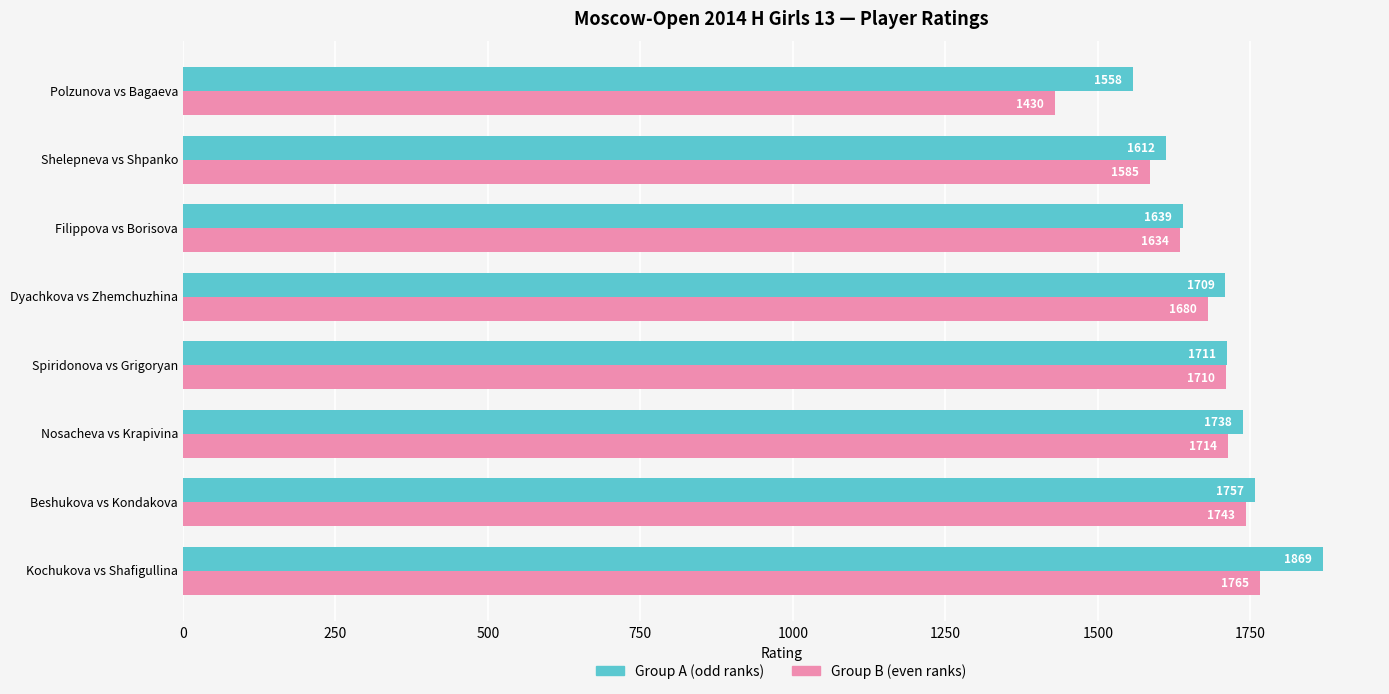

Rank the series by their maximum value, from lowest to highest.

Group B (even ranks), Group A (odd ranks)